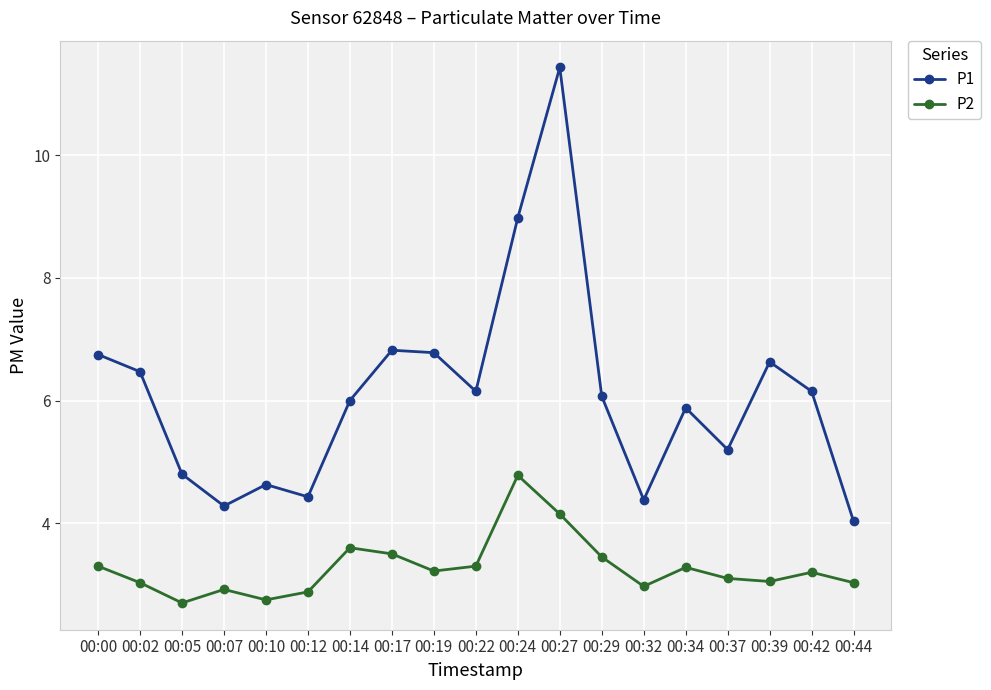

Where does the P1 series first go above 6?

00:00